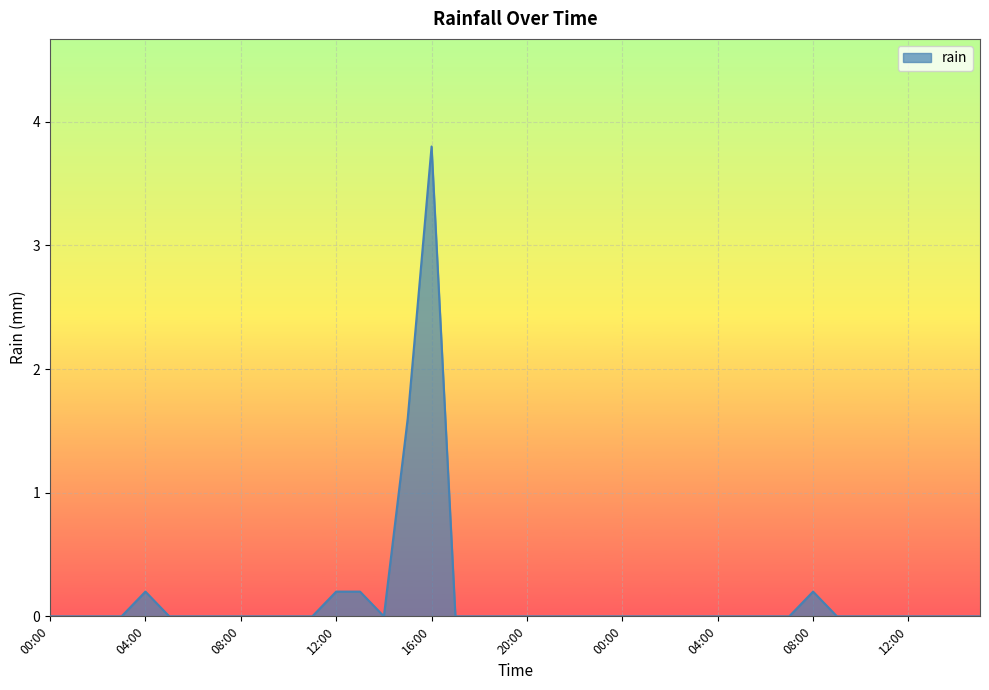

What is the maximum value shown in the chart?

3.8